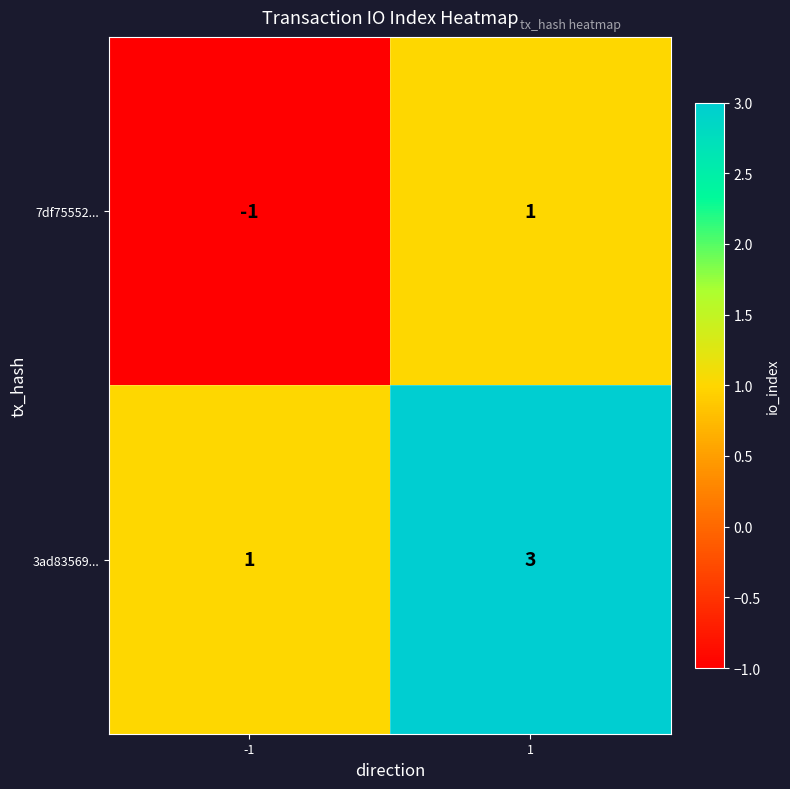

What value does the 3ad83569... series have at 1?

3